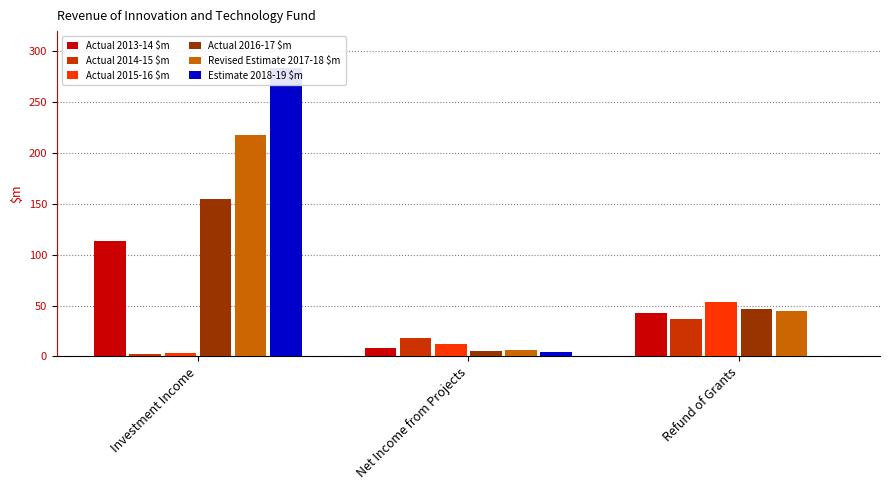

How many bars are there in each group?

6